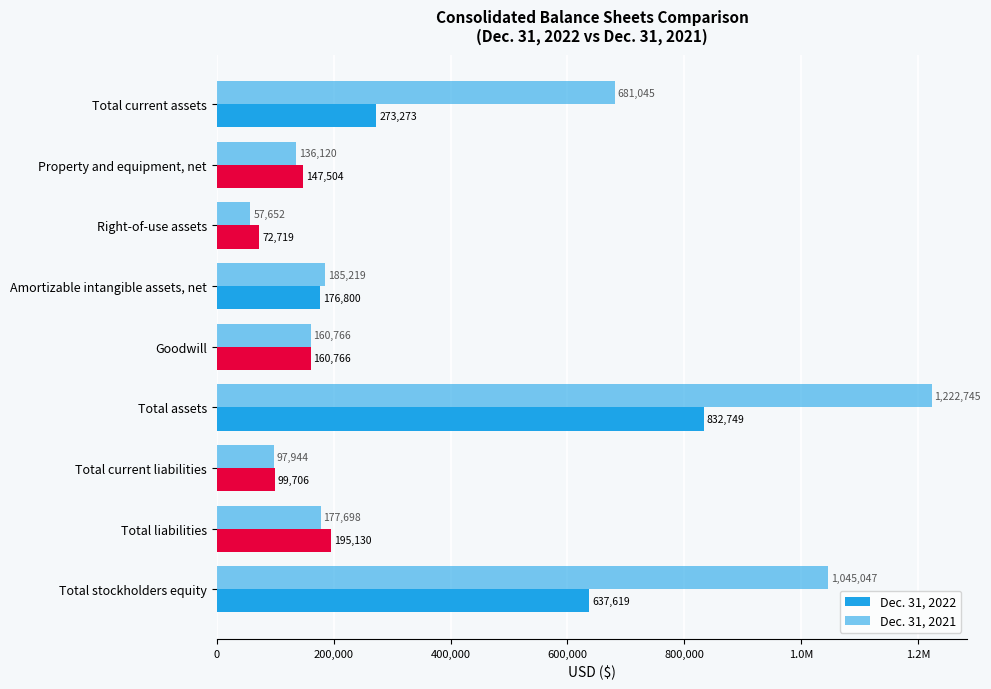

Rank the series by their average value, from lowest to highest.

Dec. 31, 2022, Dec. 31, 2021